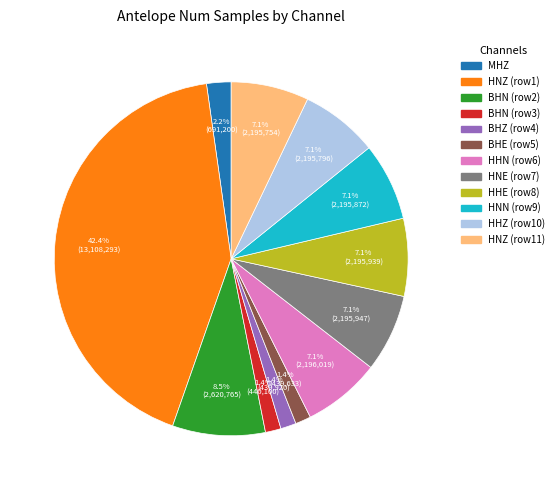

Is there a majority slice in this chart?

No